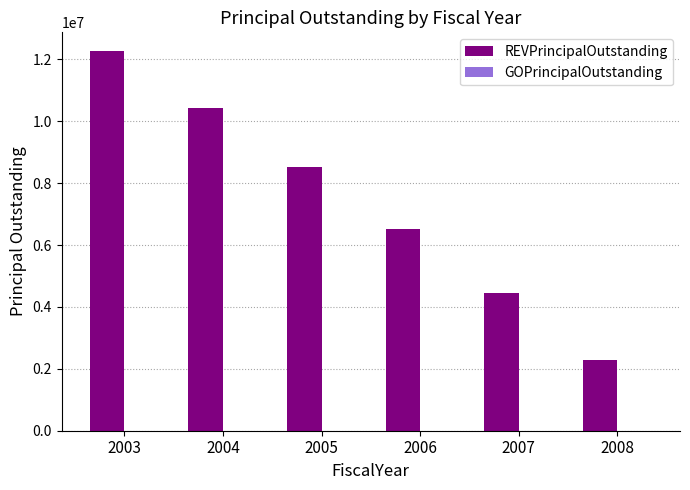

Rank the categories by value from highest to lowest.

2003, 2004, 2005, 2006, 2007, 2008